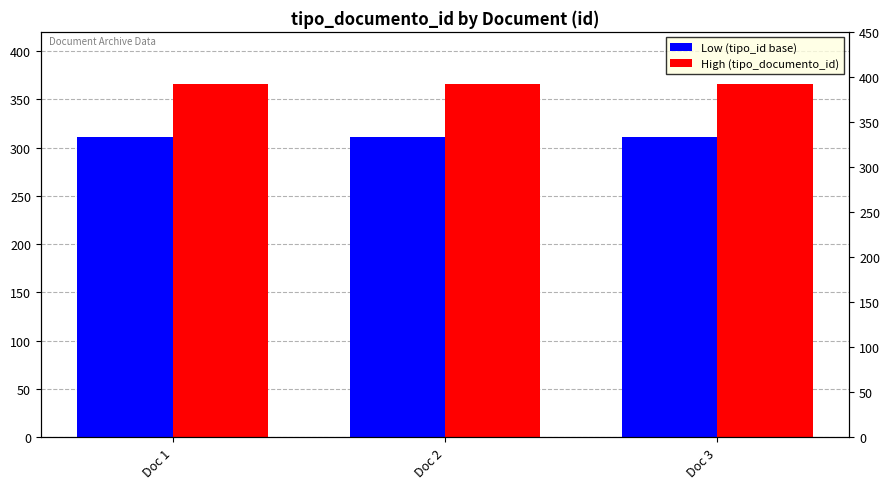

True or false: High (tipo_documento_id) has a value of 249 at Doc 1.

False